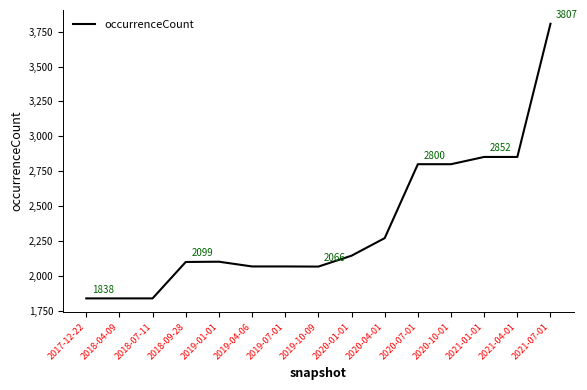

The value at 2019-10-09 is 435. True or false?

False